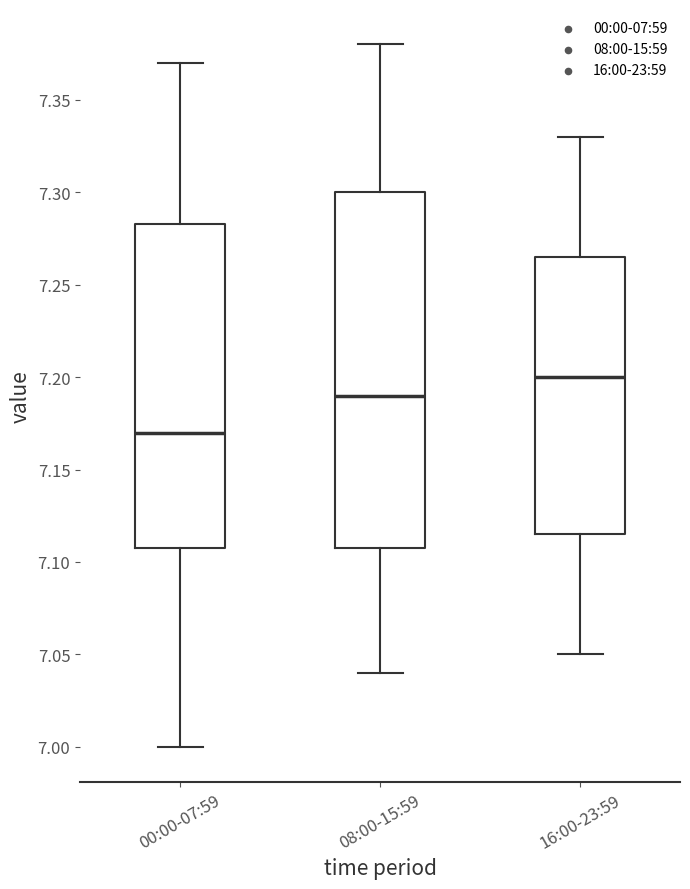

Which box is the tallest, from its lower edge to its upper edge?

08:00-15:59